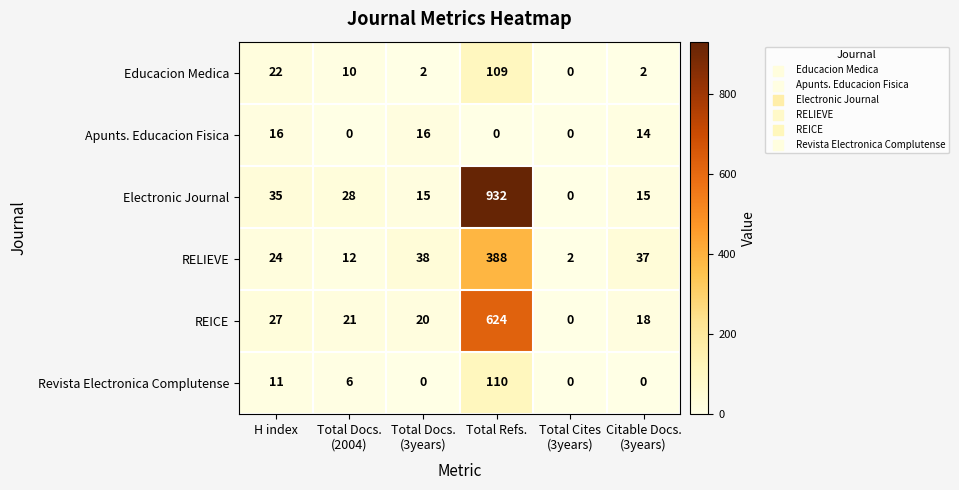

At which category is the sum across all series the highest?

Total Refs.